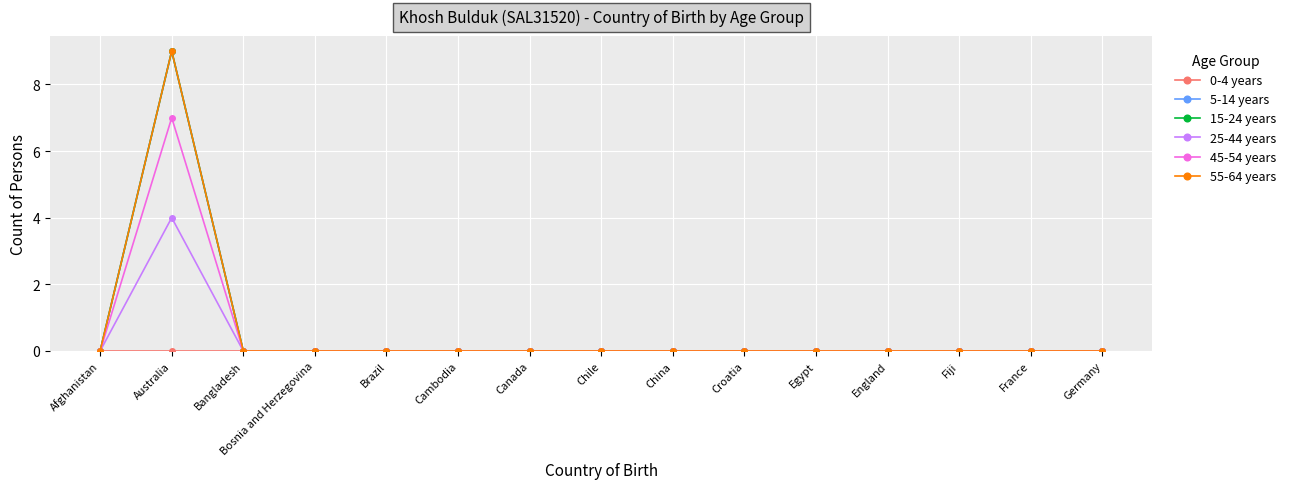

What is the difference between the maximum and second lowest values in the 5-14 years series?

9